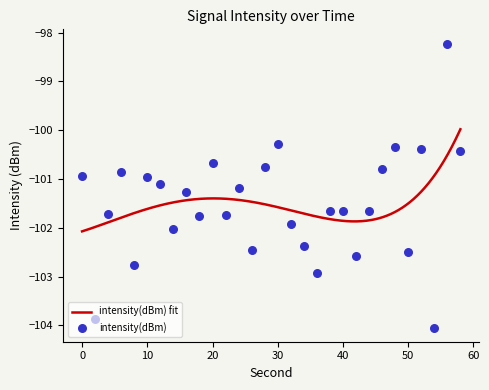

Which has a higher value, 48 or 14?

48